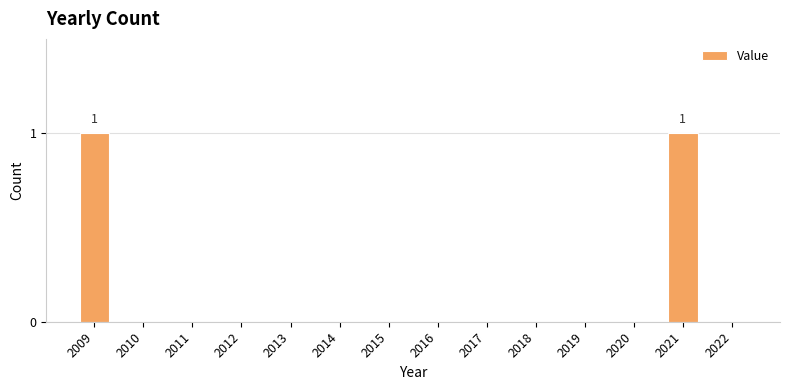

The chart shows a value of 1 at 2009. True or false?

True